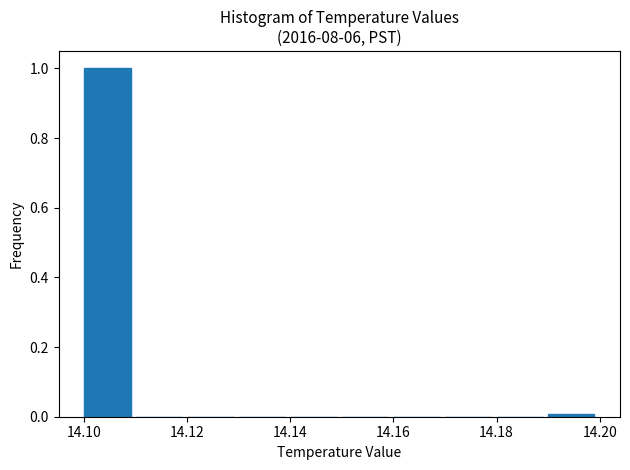

Over which range of the x-axis is the bar tallest?

14.10 to 14.11